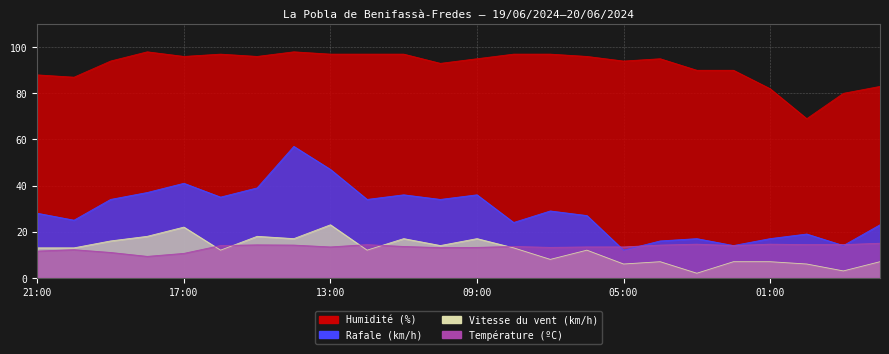

True or false: Vitesse du vent (km/h) has a value of 24.5 at 18:00.

False